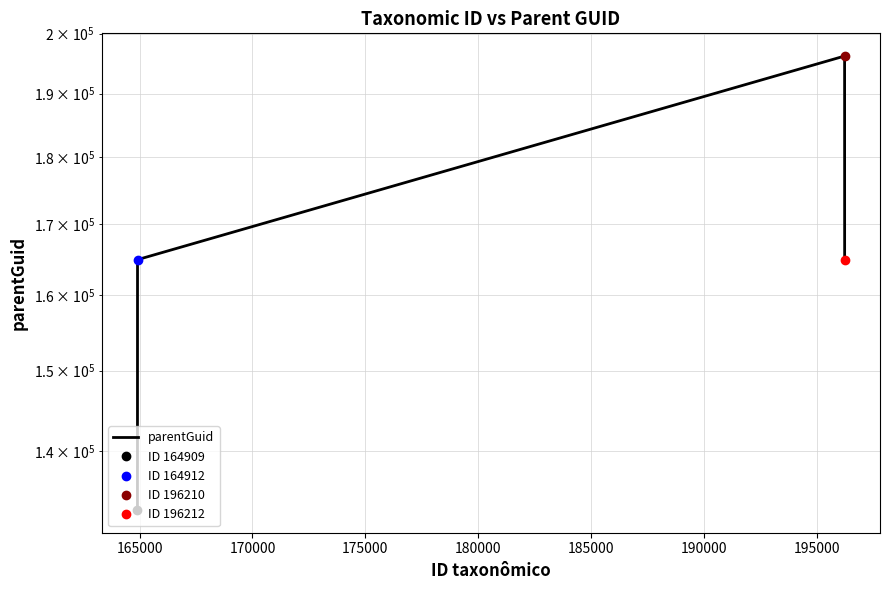

How many distinct data groups are displayed?

1